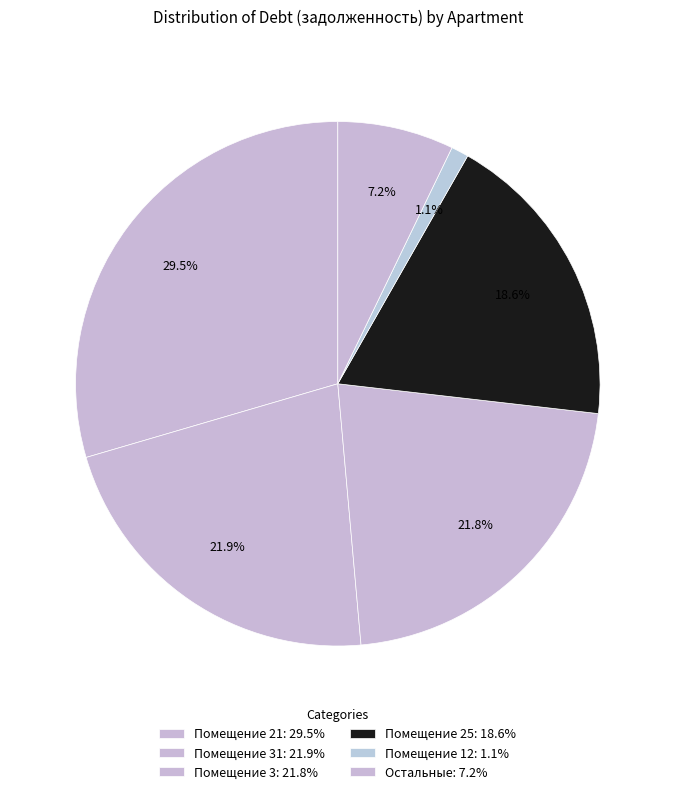

Is there any slice that represents more than half of the pie?

No